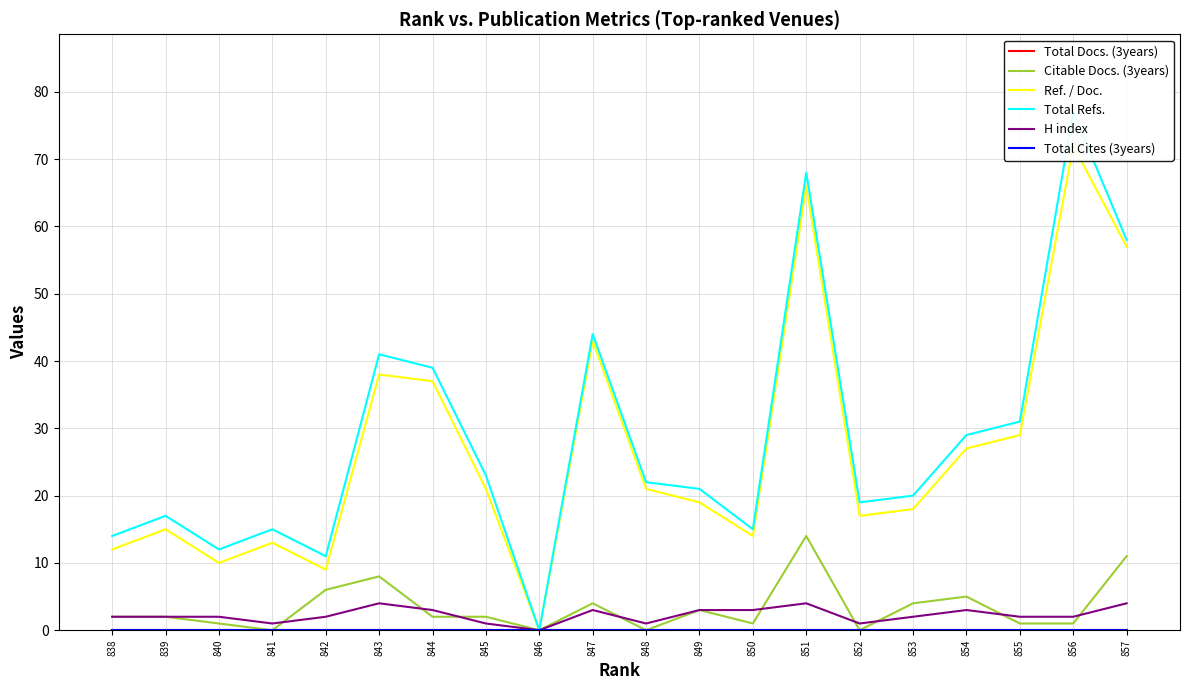

Which series changed the most between 852 and 849?

Citable Docs. (3years)